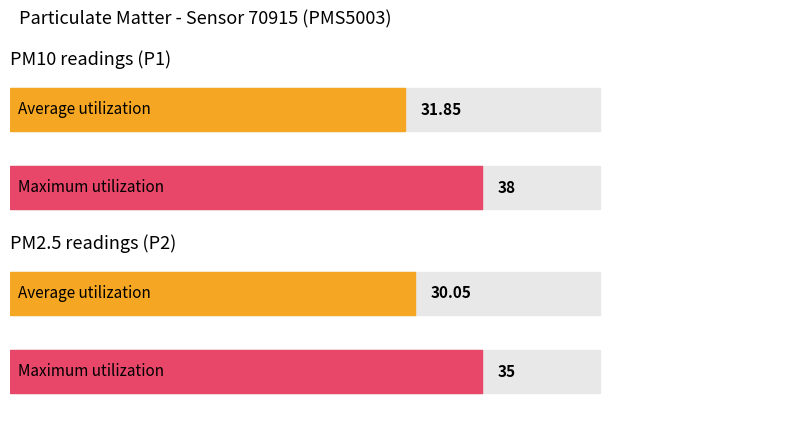

What are all the series names shown in the legend?

P1, P2